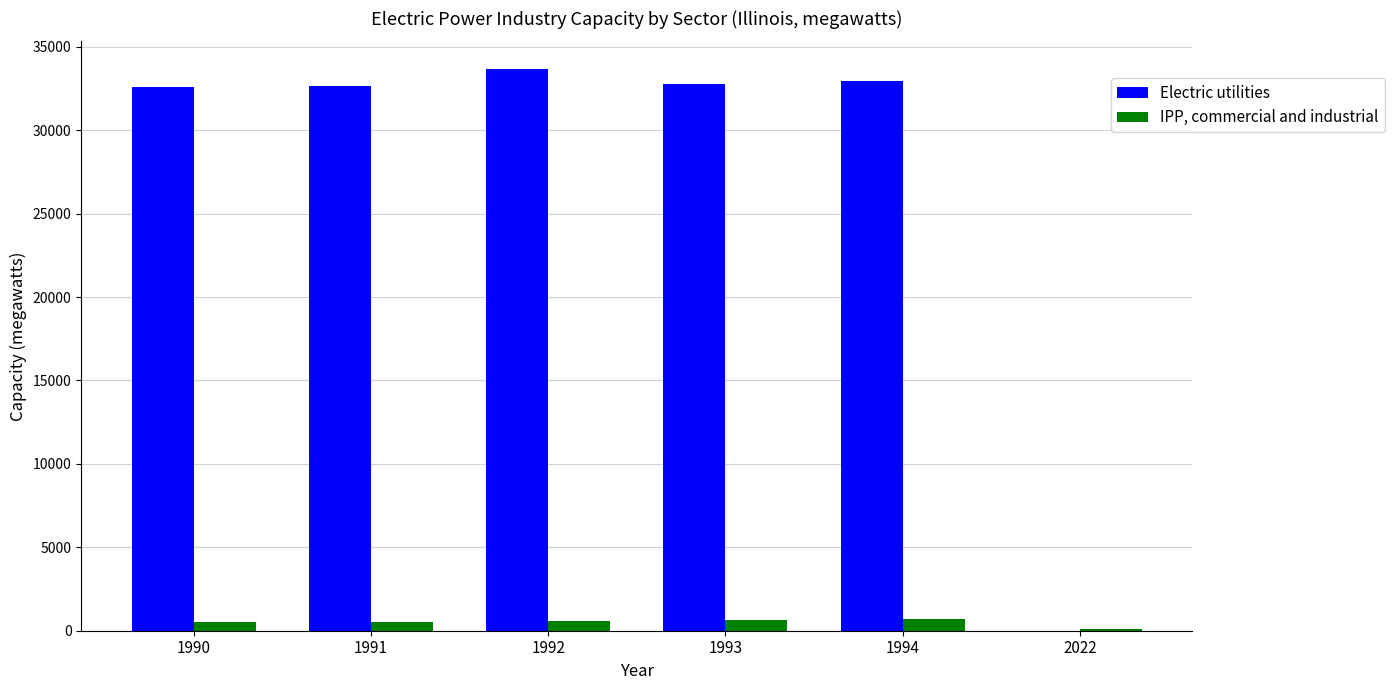

Count the number of data series in this chart.

2